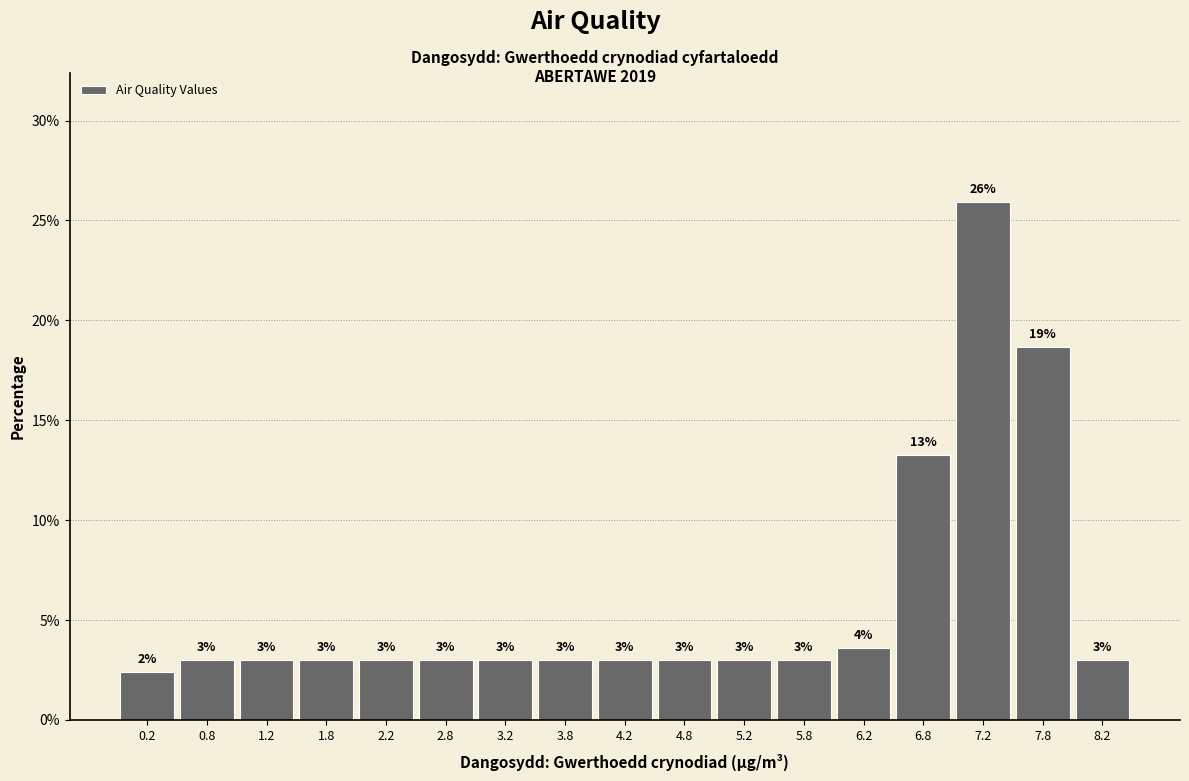

Over which range of the x-axis is the bar tallest?

7.0 to 7.5